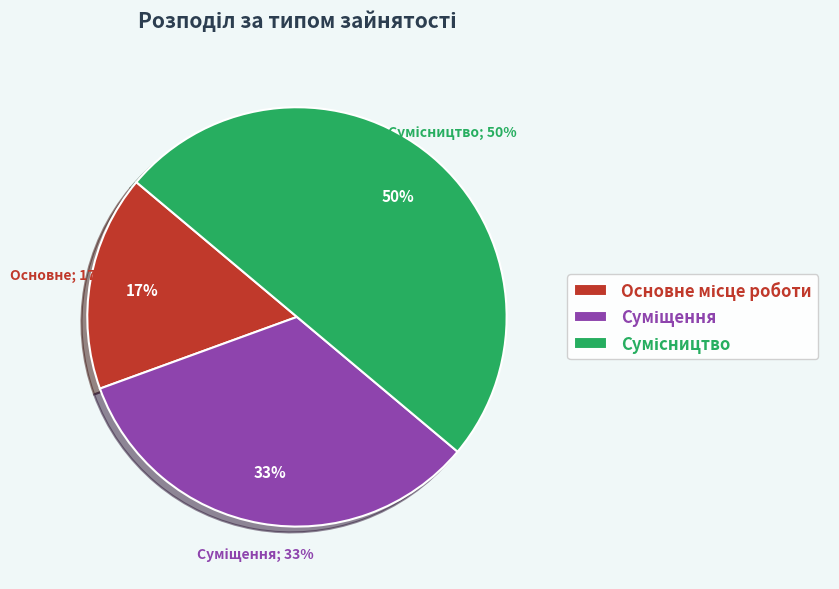

What is the change in value from Основне місце роботи to Суміщення?

+1